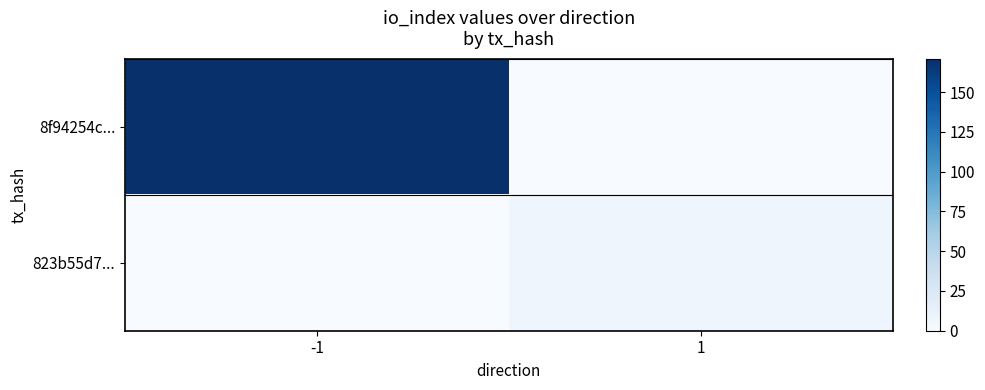

At which category is the sum across all series the highest?

-1